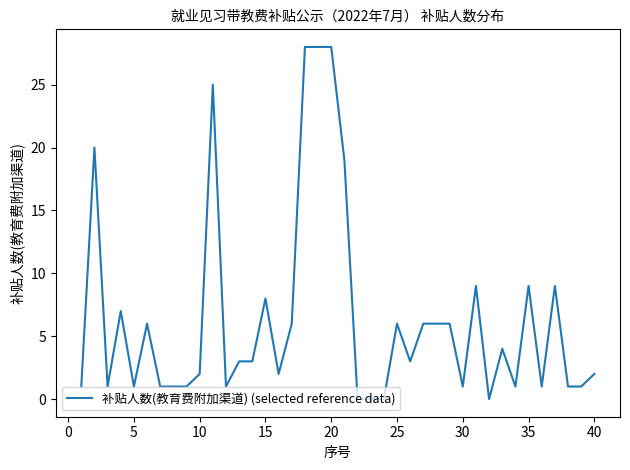

What is the difference between the maximum and minimum values?

28